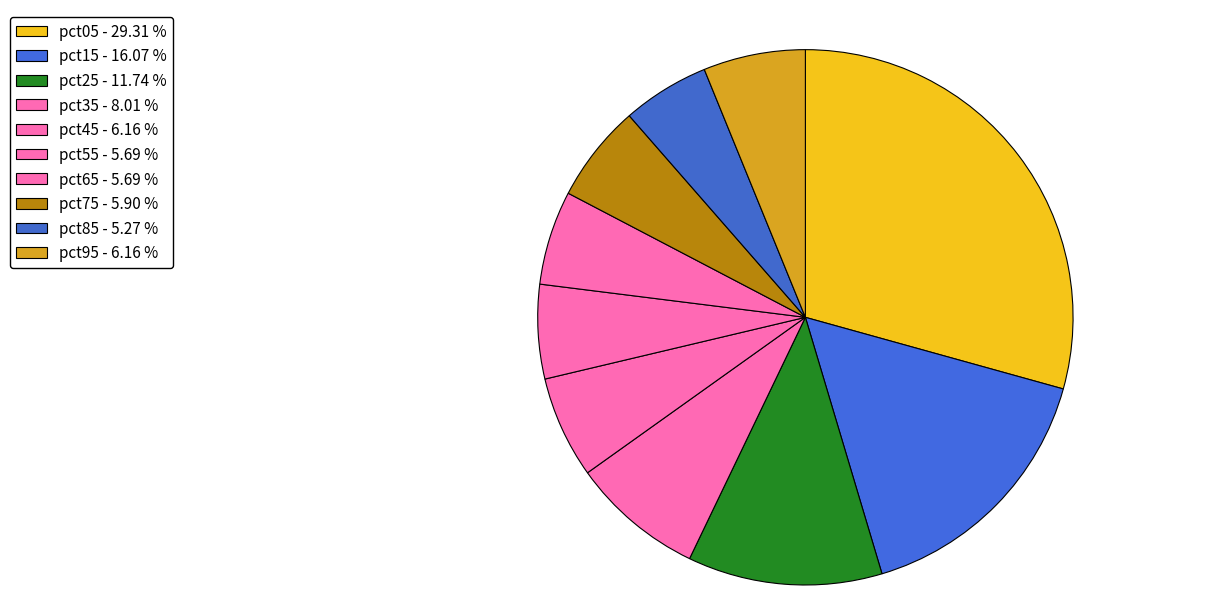

Is there a majority slice in this chart?

No